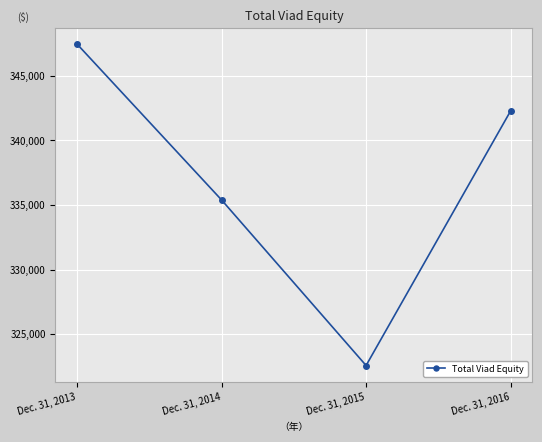

What is the change in value from Dec. 31, 2013 to Dec. 31, 2015?

-24860